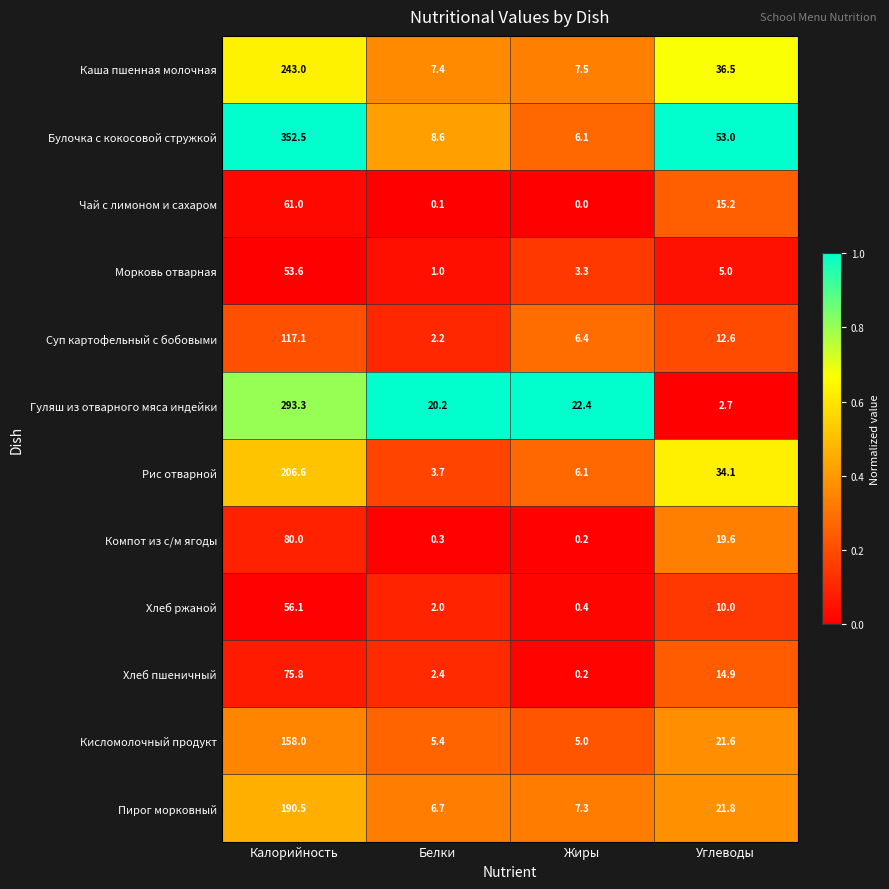

List the series in order of their peak value, highest first.

Булочка с кокосовой стружкой, Гуляш из отварного мяса индейки, Каша пшенная молочная, Рис отварной, Пирог морковный, Кисломолочный продукт, Суп картофельный с бобовыми, Компот из с/м ягоды, Хлеб пшеничный, Чай с лимоном и сахаром, Хлеб ржаной, Морковь отварная